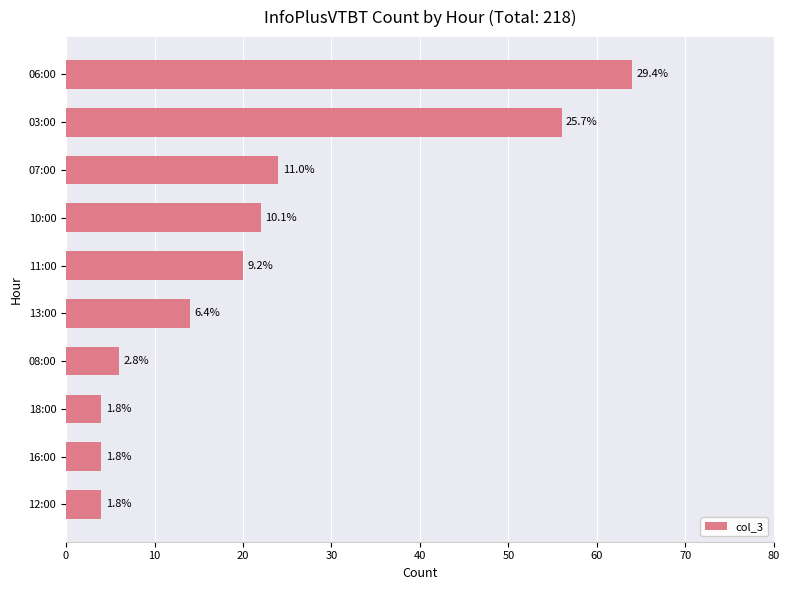

What is the maximum value shown in the chart?

64